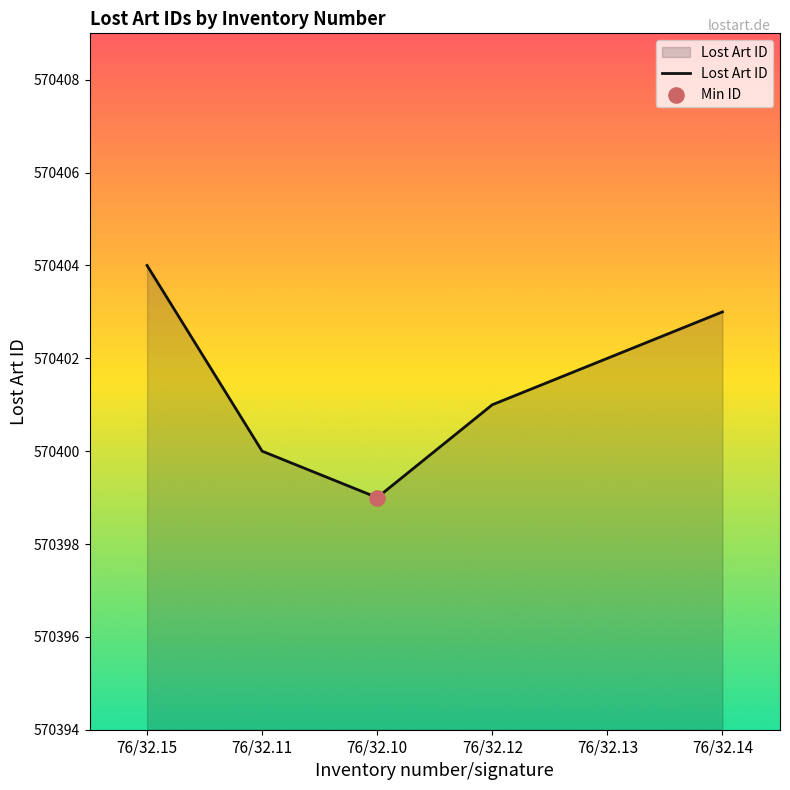

What is the ratio of the value at 76/32.13 to the value at 76/32.14?

1.0